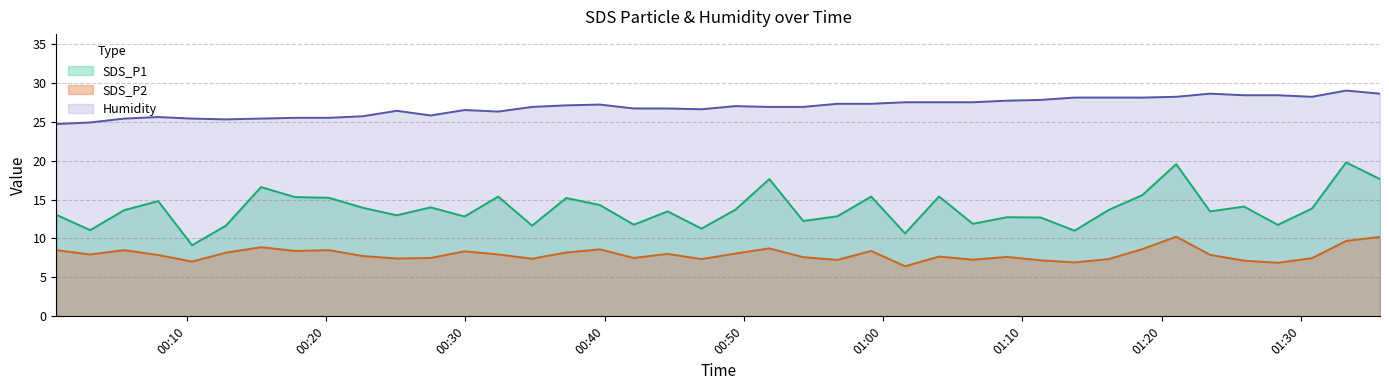

Reading right to left, what are all the values shown in this chart?

SDS_P1: 2022/03/07 01:35:41=17.6	2022/03/07 01:33:15=19.8	2022/03/07 01:30:48=13.8	2022/03/07 01:28:21=11.8	2022/03/07 01:25:55=14.1	2022/03/07 01:23:29=13.5	2022/03/07 01:21:03=19.6	2022/03/07 01:18:37=15.6	2022/03/07 01:16:11=13.7	2022/03/07 01:13:45=11.0	2022/03/07 01:11:19=12.7	2022/03/07 01:08:53=12.7	2022/03/07 01:06:27=11.9	2022/03/07 01:04:01=15.4	2022/03/07 01:01:35=10.7	2022/03/07 00:59:09=15.4	2022/03/07 00:56:43=12.8	2022/03/07 00:54:16=12.2	2022/03/07 00:51:50=17.6	2022/03/07 00:49:24=13.7	2022/03/07 00:46:58=11.3	2022/03/07 00:44:32=13.5	2022/03/07 00:42:06=11.8	2022/03/07 00:39:40=14.3	2022/03/07 00:37:15=15.2	2022/03/07 00:34:48=11.7	2022/03/07 00:32:22=15.4	2022/03/07 00:29:57=12.8	2022/03/07 00:27:31=14.0	2022/03/07 00:25:05=13.0	2022/03/07 00:22:38=13.9	2022/03/07 00:20:12=15.2	2022/03/07 00:17:46=15.3	2022/03/07 00:15:20=16.6	2022/03/07 00:12:49=11.7	2022/03/07 00:10:23=9.1	2022/03/07 00:07:57=14.8	2022/03/07 00:05:30=13.6	2022/03/07 00:03:04=11.1	2022/03/07 00:00:38=13.1
SDS_P2: 2022/03/07 01:35:41=10.2	2022/03/07 01:33:15=9.7	2022/03/07 01:30:48=7.5	2022/03/07 01:28:21=6.9	2022/03/07 01:25:55=7.2	2022/03/07 01:23:29=7.9	2022/03/07 01:21:03=10.2	2022/03/07 01:18:37=8.6	2022/03/07 01:16:11=7.3	2022/03/07 01:13:45=6.9	2022/03/07 01:11:19=7.2	2022/03/07 01:08:53=7.6	2022/03/07 01:06:27=7.3	2022/03/07 01:04:01=7.7	2022/03/07 01:01:35=6.4	2022/03/07 00:59:09=8.4	2022/03/07 00:56:43=7.2	2022/03/07 00:54:16=7.6	2022/03/07 00:51:50=8.7	2022/03/07 00:49:24=8.1	2022/03/07 00:46:58=7.3	2022/03/07 00:44:32=8.0	2022/03/07 00:42:06=7.5	2022/03/07 00:39:40=8.6	2022/03/07 00:37:15=8.2	2022/03/07 00:34:48=7.4	2022/03/07 00:32:22=8.0	2022/03/07 00:29:57=8.3	2022/03/07 00:27:31=7.5	2022/03/07 00:25:05=7.4	2022/03/07 00:22:38=7.8	2022/03/07 00:20:12=8.5	2022/03/07 00:17:46=8.4	2022/03/07 00:15:20=8.9	2022/03/07 00:12:49=8.2	2022/03/07 00:10:23=7.0	2022/03/07 00:07:57=7.9	2022/03/07 00:05:30=8.5	2022/03/07 00:03:04=8.0	2022/03/07 00:00:38=8.5
Humidity: 2022/03/07 01:35:41=28.6	2022/03/07 01:33:15=29.0	2022/03/07 01:30:48=28.2	2022/03/07 01:28:21=28.4	2022/03/07 01:25:55=28.4	2022/03/07 01:23:29=28.6	2022/03/07 01:21:03=28.2	2022/03/07 01:18:37=28.1	2022/03/07 01:16:11=28.1	2022/03/07 01:13:45=28.1	2022/03/07 01:11:19=27.8	2022/03/07 01:08:53=27.7	2022/03/07 01:06:27=27.5	2022/03/07 01:04:01=27.5	2022/03/07 01:01:35=27.5	2022/03/07 00:59:09=27.3	2022/03/07 00:56:43=27.3	2022/03/07 00:54:16=26.9	2022/03/07 00:51:50=26.9	2022/03/07 00:49:24=27.0	2022/03/07 00:46:58=26.6	2022/03/07 00:44:32=26.7	2022/03/07 00:42:06=26.7	2022/03/07 00:39:40=27.2	2022/03/07 00:37:15=27.1	2022/03/07 00:34:48=26.9	2022/03/07 00:32:22=26.3	2022/03/07 00:29:57=26.5	2022/03/07 00:27:31=25.8	2022/03/07 00:25:05=26.4	2022/03/07 00:22:38=25.7	2022/03/07 00:20:12=25.5	2022/03/07 00:17:46=25.5	2022/03/07 00:15:20=25.4	2022/03/07 00:12:49=25.3	2022/03/07 00:10:23=25.4	2022/03/07 00:07:57=25.6	2022/03/07 00:05:30=25.4	2022/03/07 00:03:04=24.9	2022/03/07 00:00:38=24.7